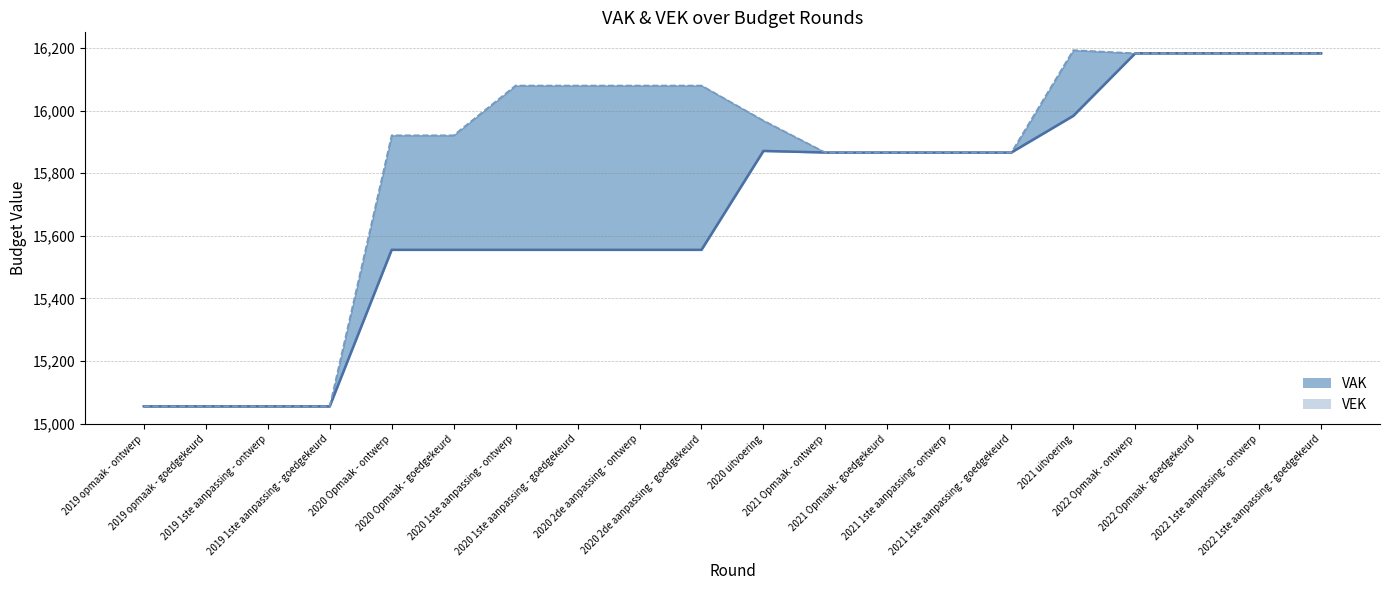

How many values in the VEK series are below 15968?

10